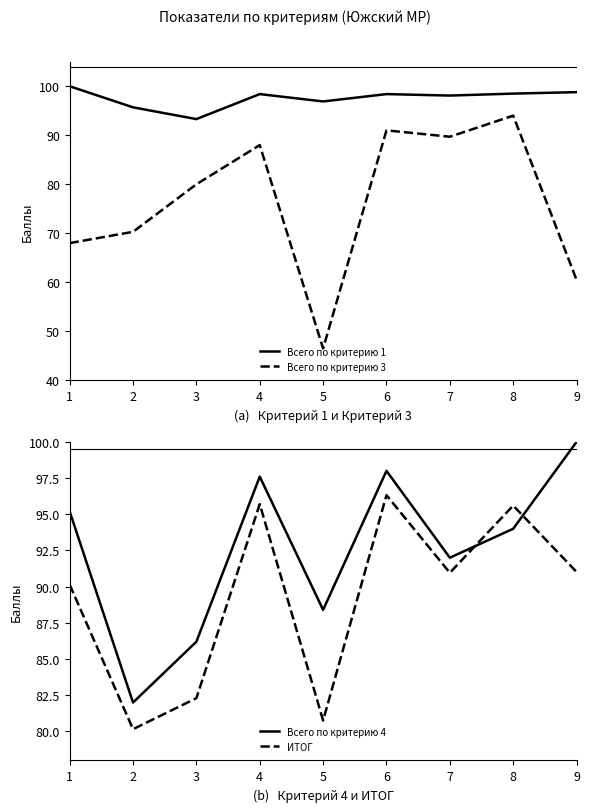

What are all the series names shown in the legend?

Всего по критерию 1, Всего по критерию 3, Всего по критерию 4, ИТОГ